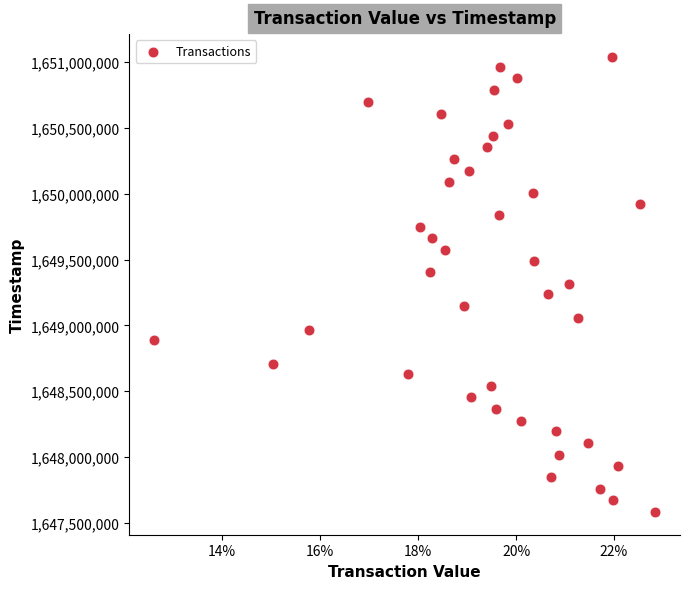

What is the range of Y values (max minus min)?

3457004